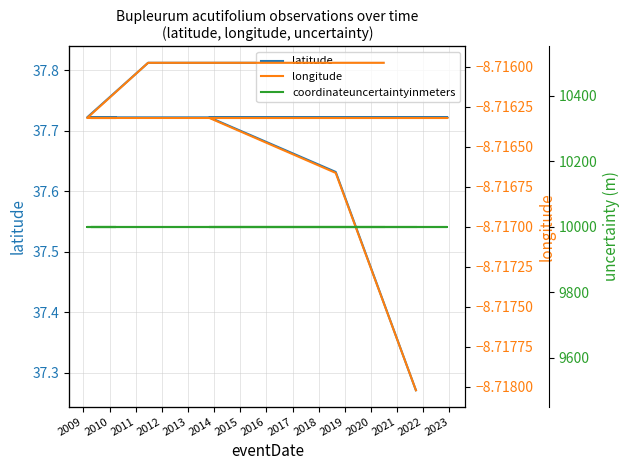

Is this an area chart (filled region under the line)?

No